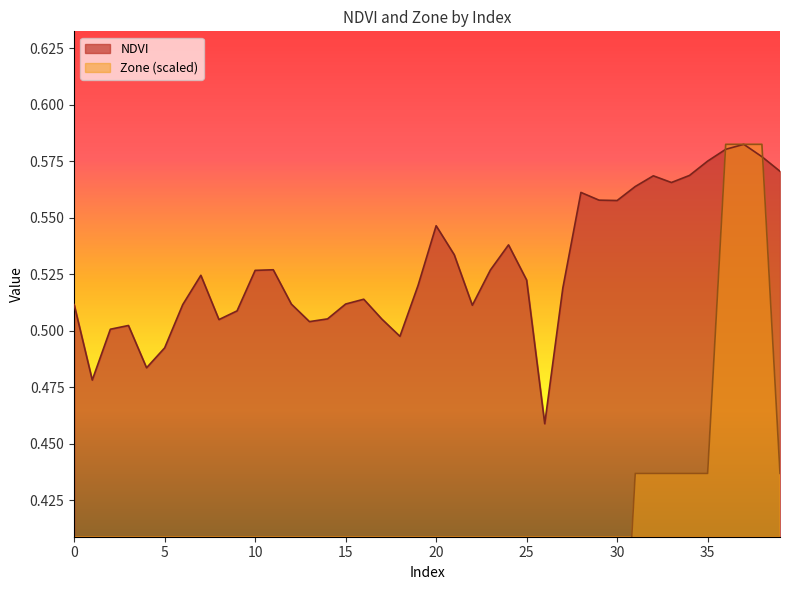

What is the difference between the second highest and minimum values in the NDVI series?

0.1